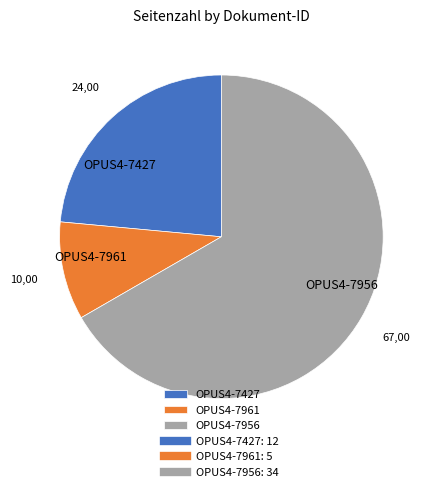

Rank the categories by value from lowest to highest.

OPUS4-7961, OPUS4-7427, OPUS4-7956